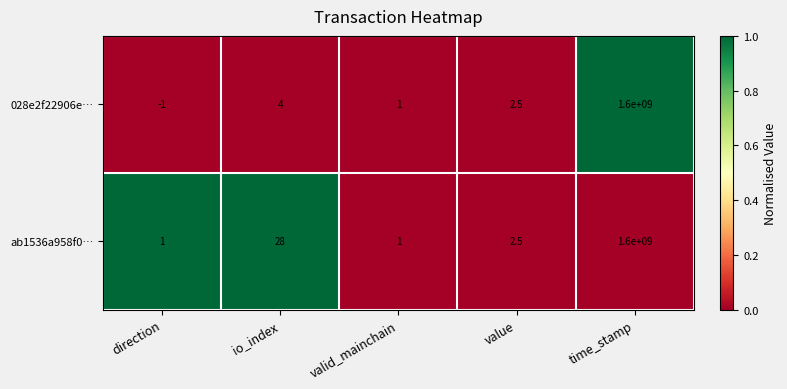

Which series changed the most between direction and time_stamp?

028e2f22906e…